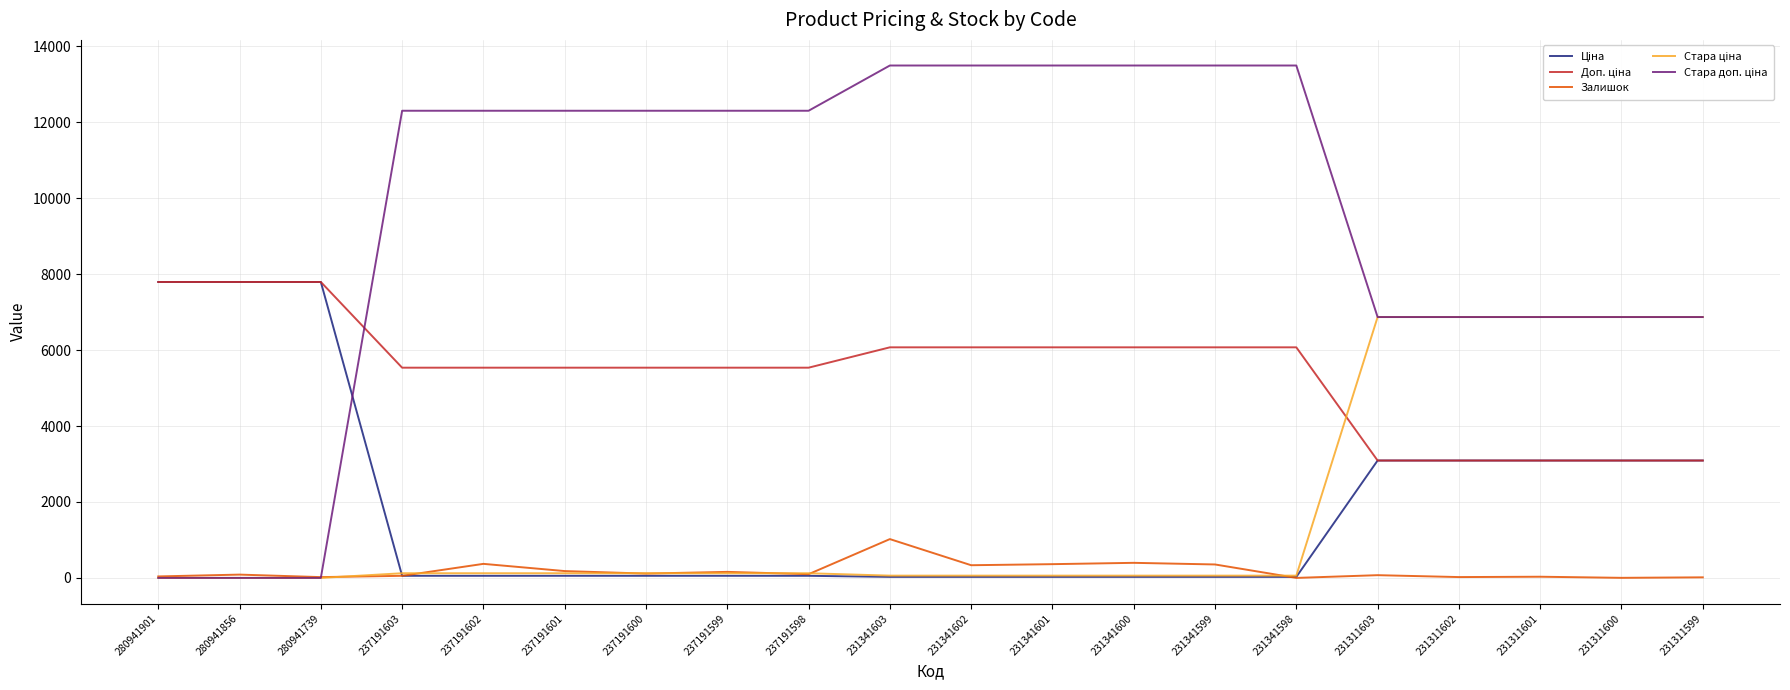

Is it true that Залишок equals 0.0 at 231341598?

True